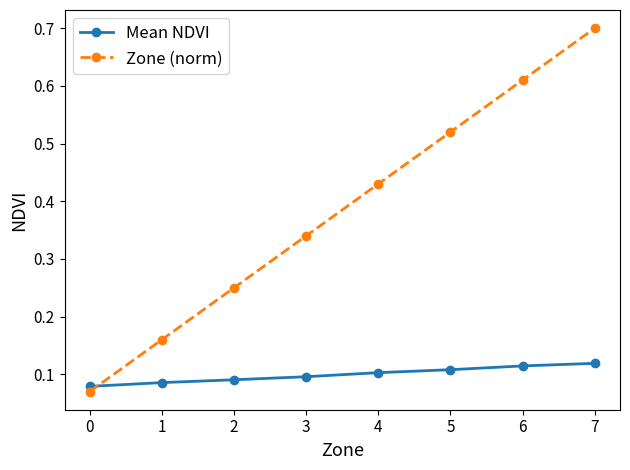

Which series has the largest range (max minus min)?

Zone (norm)